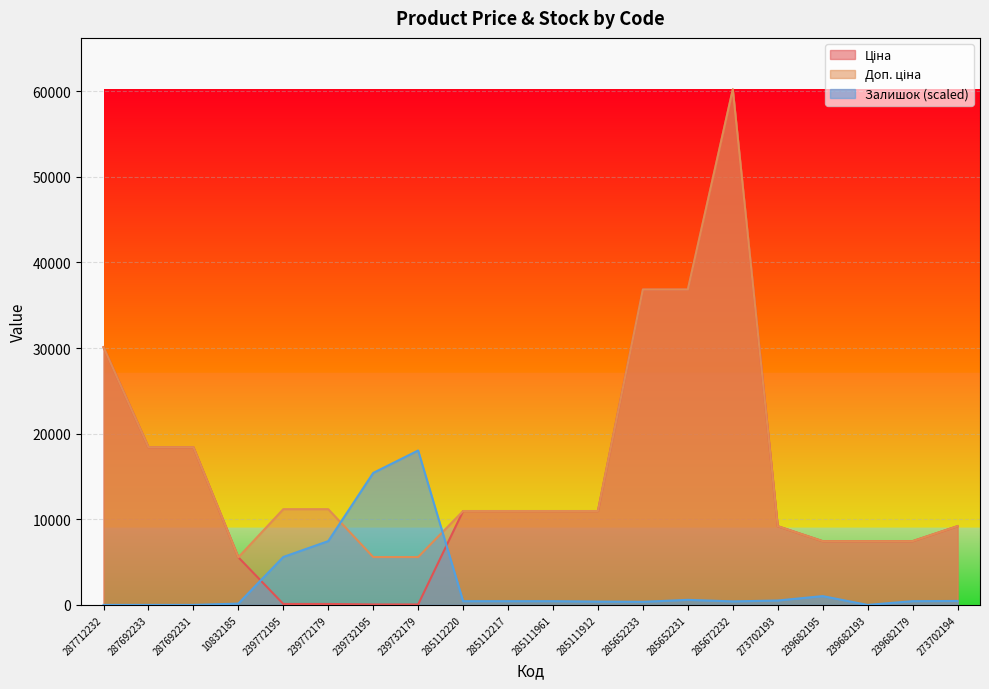

Which series has the widest spread of values?

Ціна